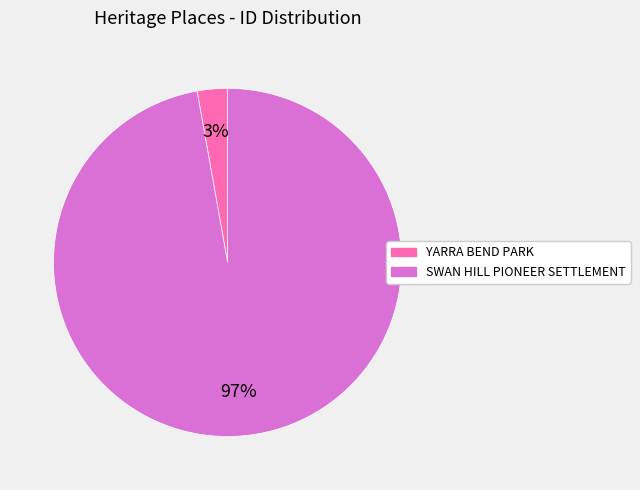

To the nearest percent, what is the combined percentage of SWAN HILL PIONEER SETTLEMENT and YARRA BEND PARK?

100%